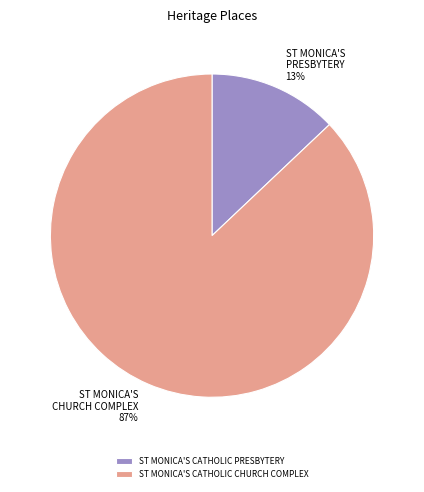

Rank the categories by value from highest to lowest.

ST MONICA'S CATHOLIC CHURCH COMPLEX, ST MONICA'S CATHOLIC PRESBYTERY